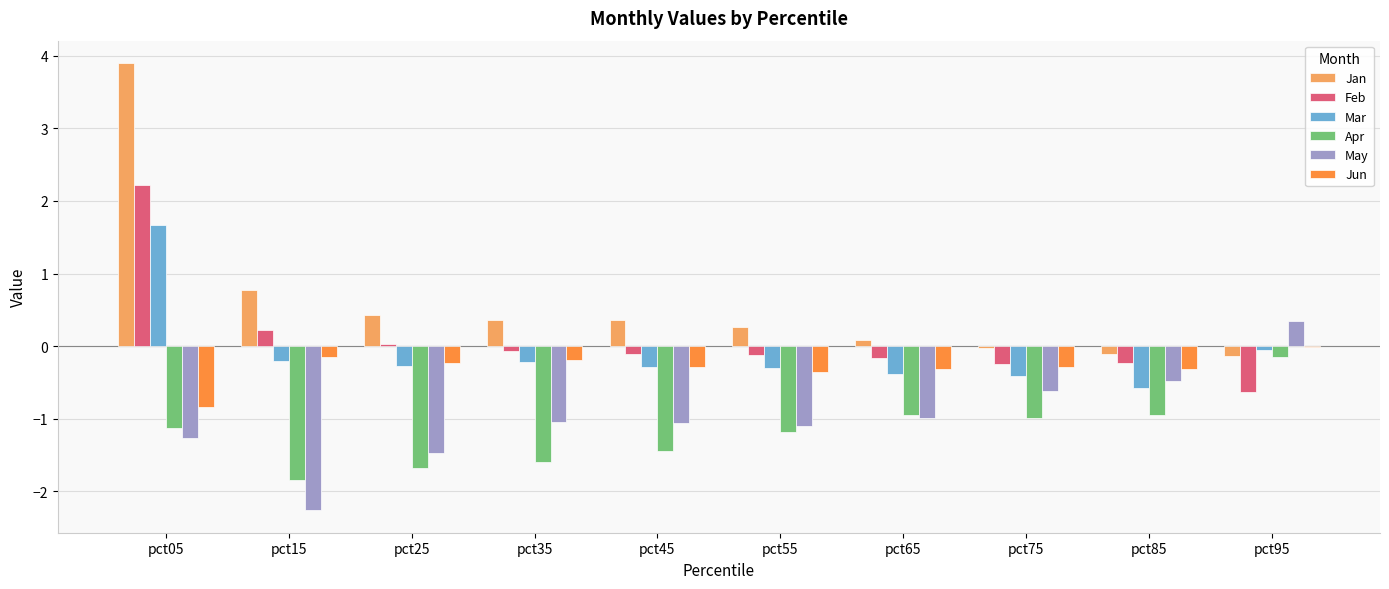

What is the average value of the Feb series?

0.1